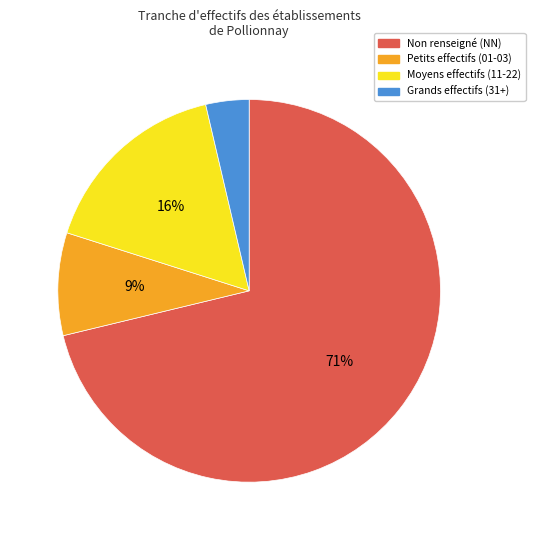

To the nearest percent, what portion does Moyens effectifs (11-22) represent?

16%